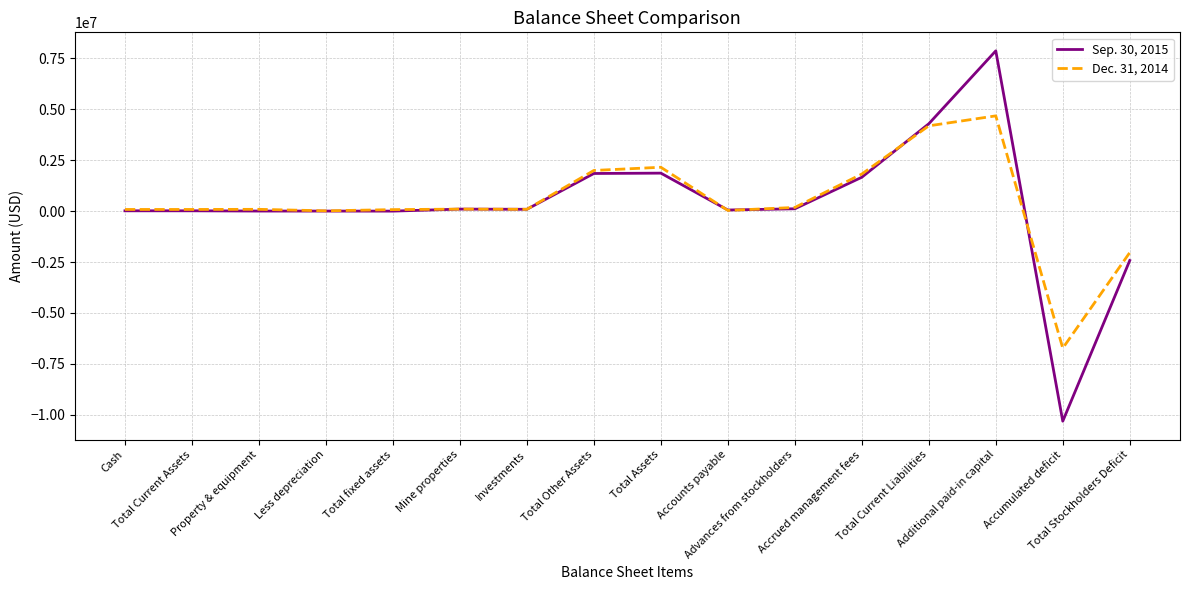

True or false: Sep. 30, 2015 and Dec. 31, 2014 cross at least once.

True